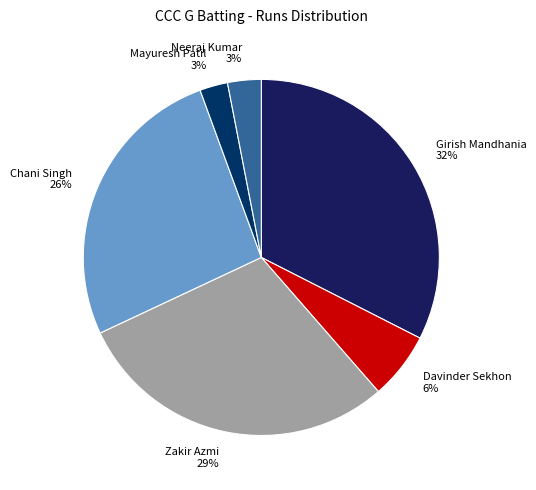

Is there a majority slice in this chart?

No